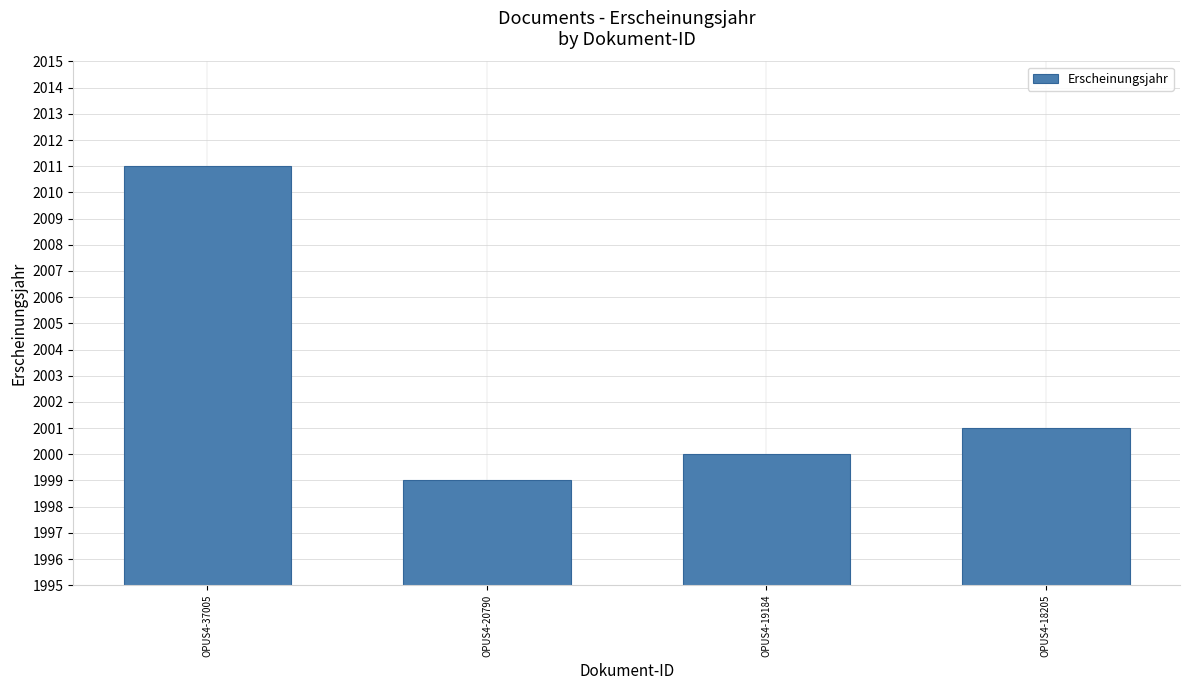

Where is the data nearest to the value 2005?

OPUS4-18205